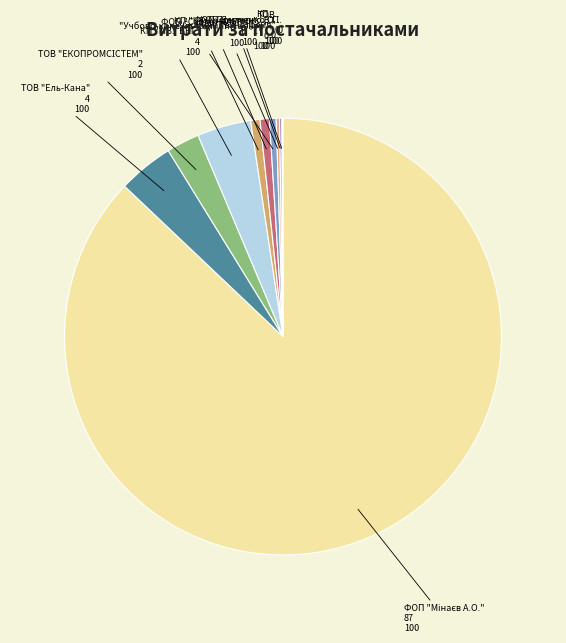

Count the number of slices in the pie.

10